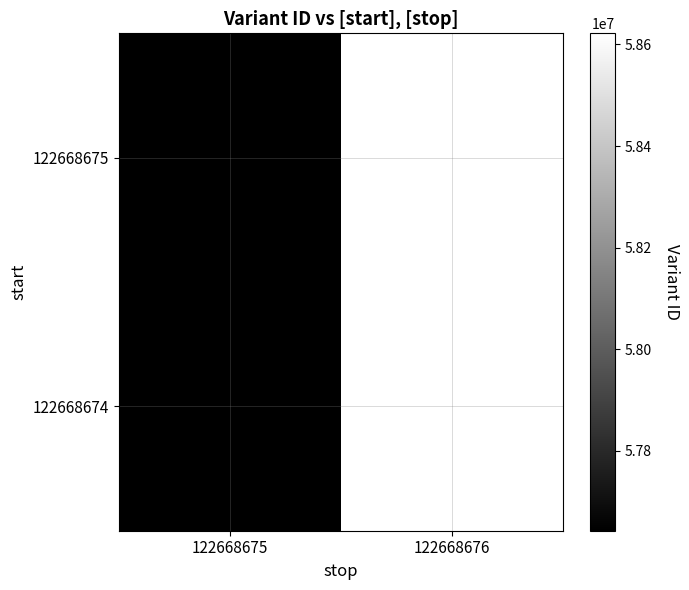

At how many categories does at least one series exceed 58528632?

1